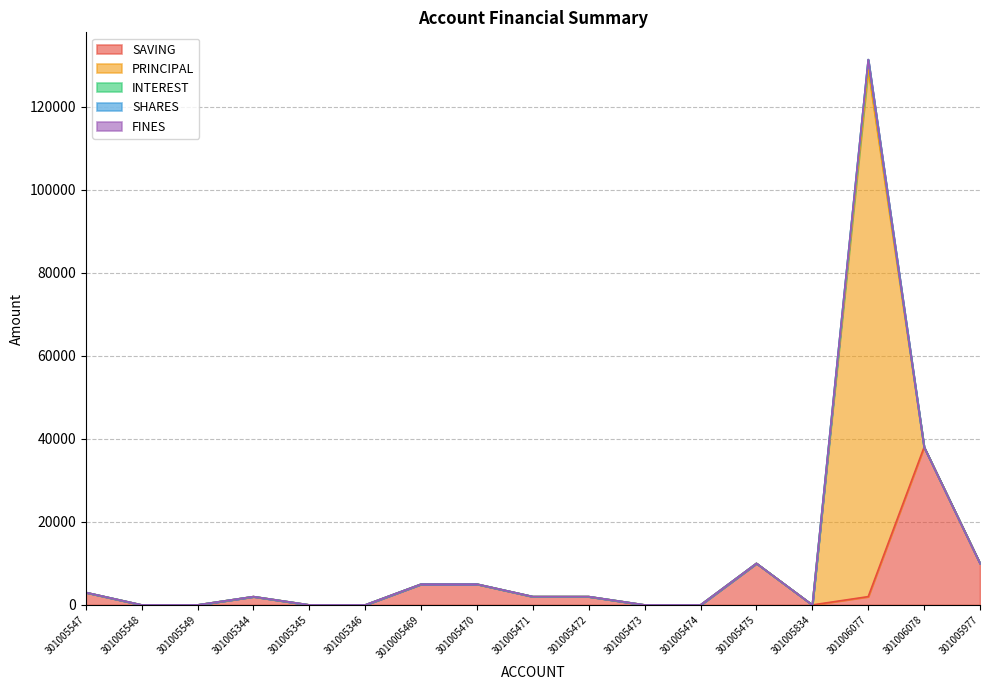

True or false: SAVING and FINES intersect in this chart.

False